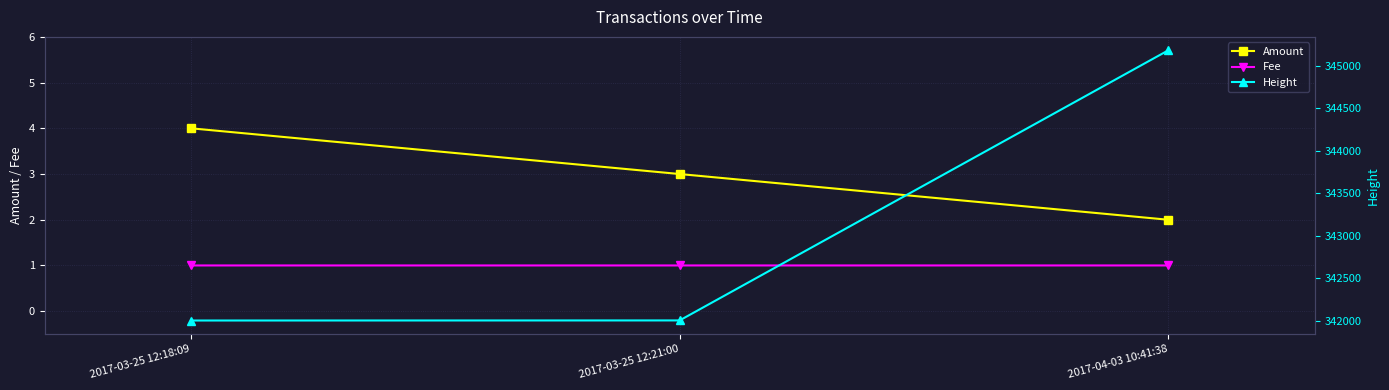

What is the label of the 1st point from the left?

2017-03-25 12:18:09